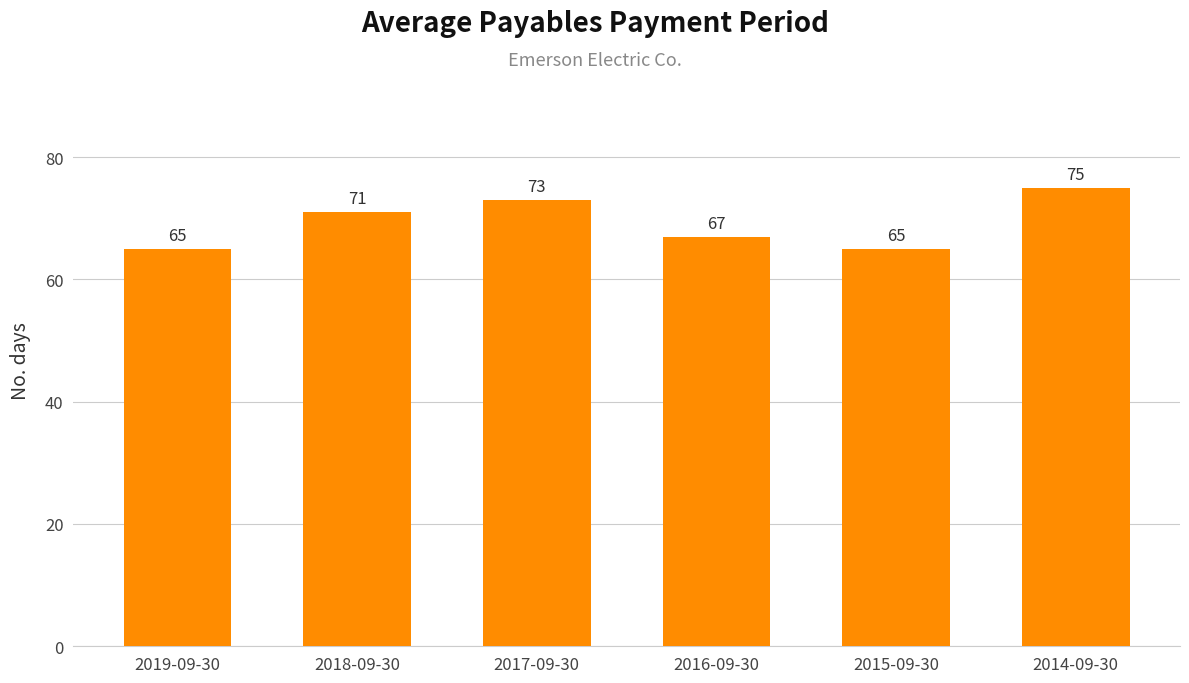

Which label corresponds to the largest value in the chart?

2014-09-30